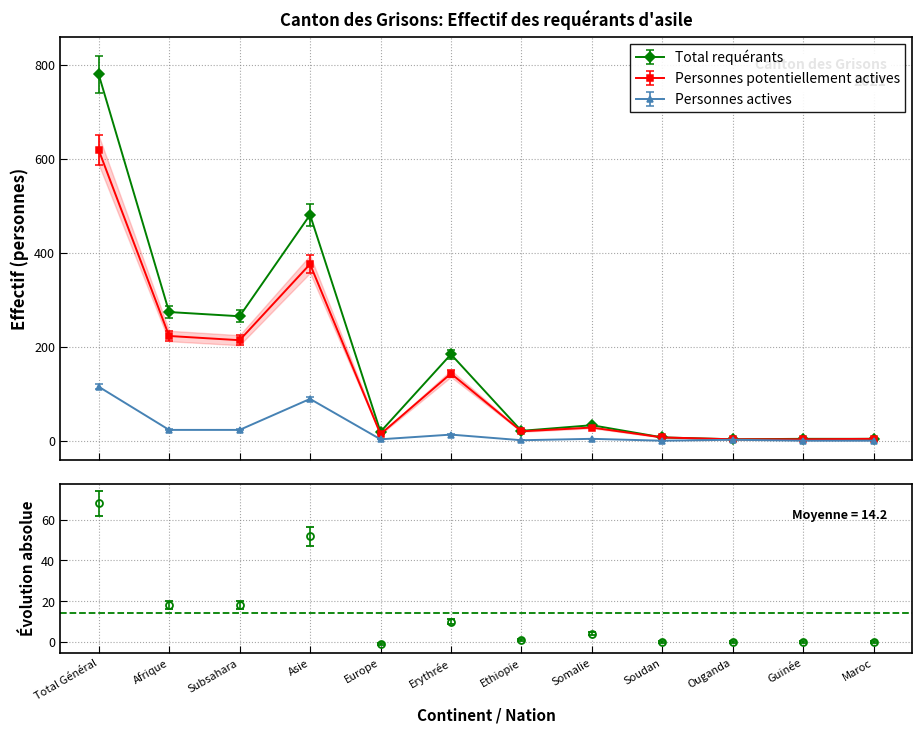

At which category does Personnes actives reach its first local valley?

Europe